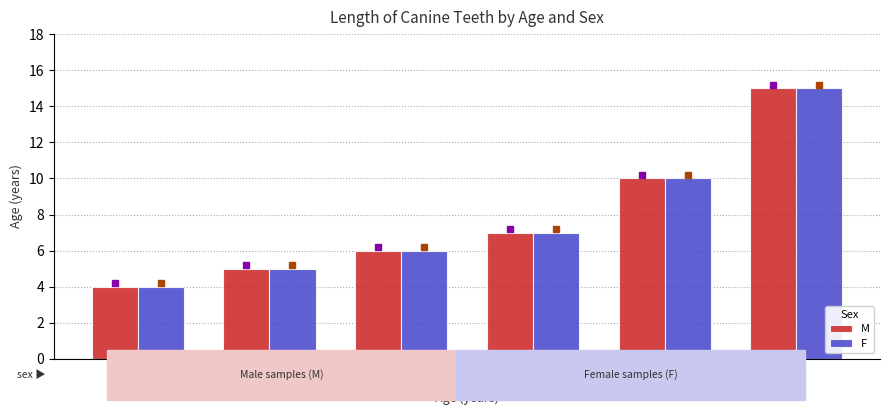

What is the highest value of the F series?

15